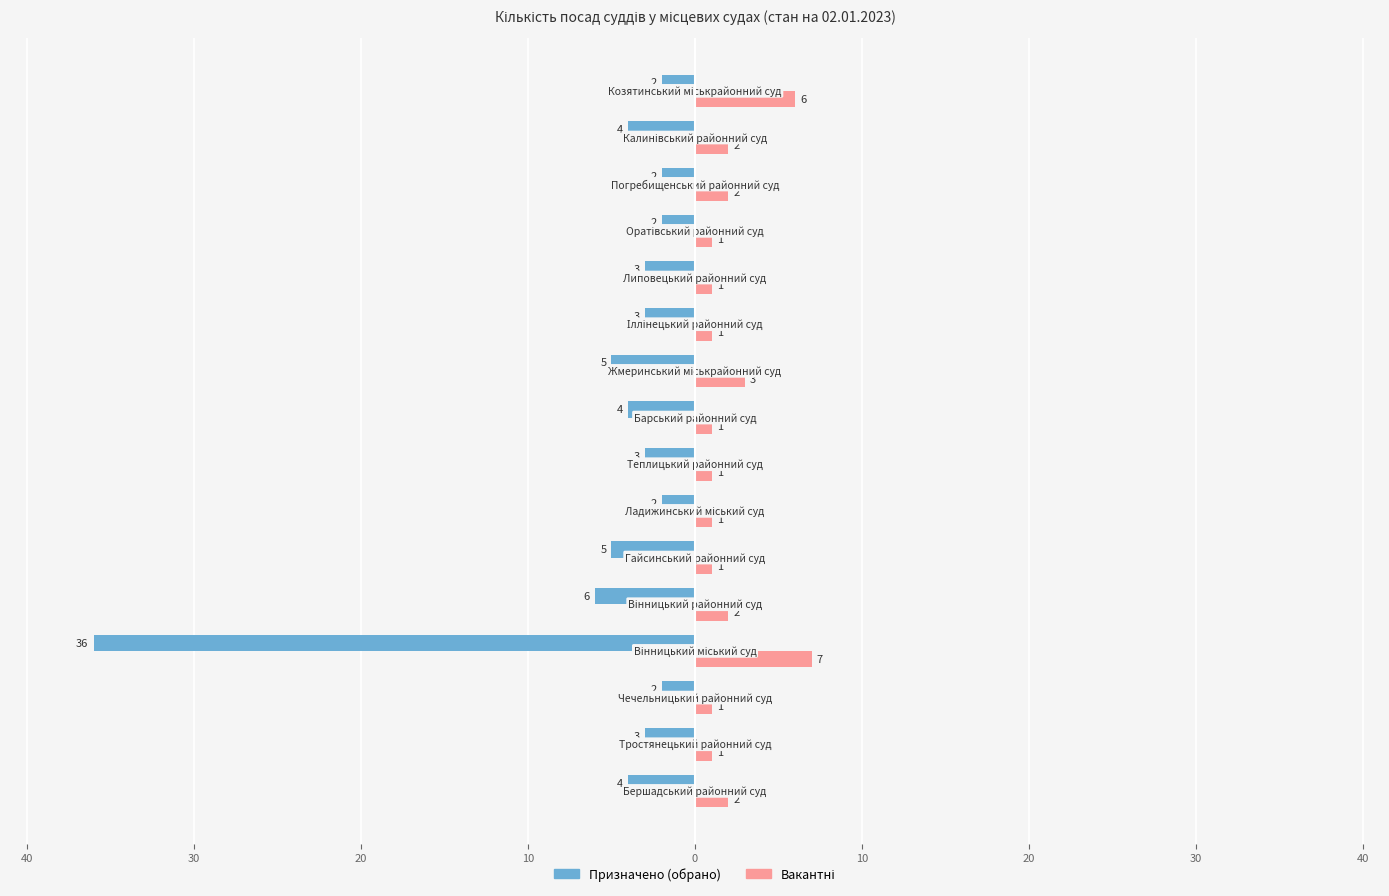

Does the chart contain stacked bars?

No